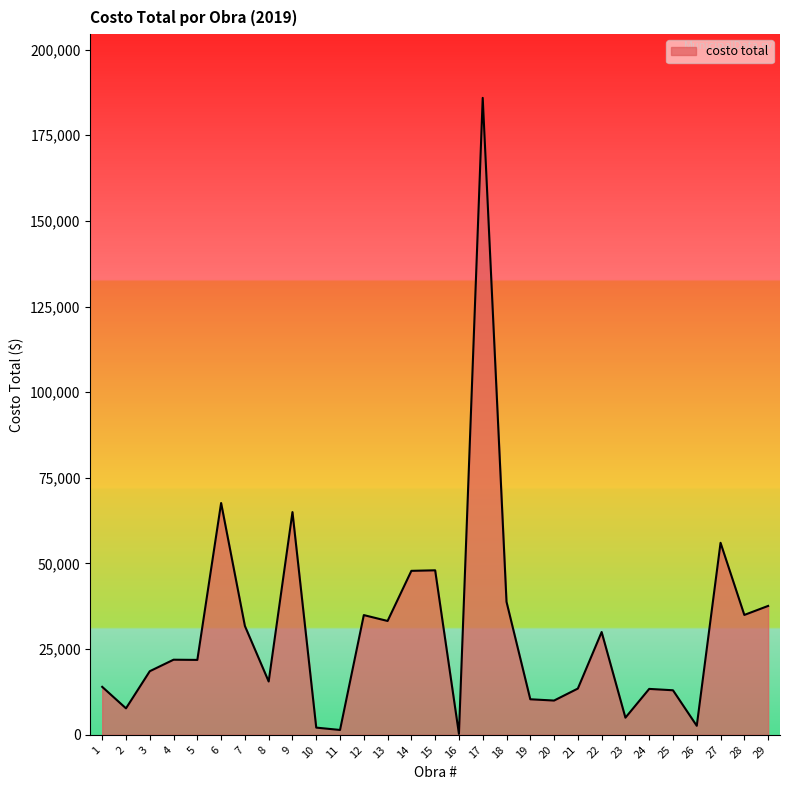

What is the change in value from 12 to 22?

-4943.0